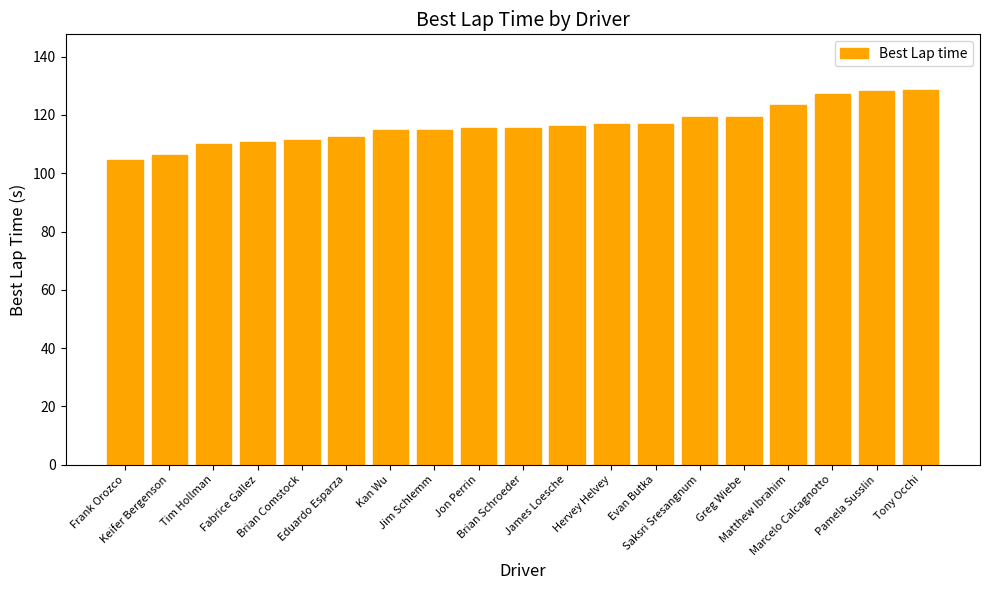

What is the smallest value displayed?

104.4